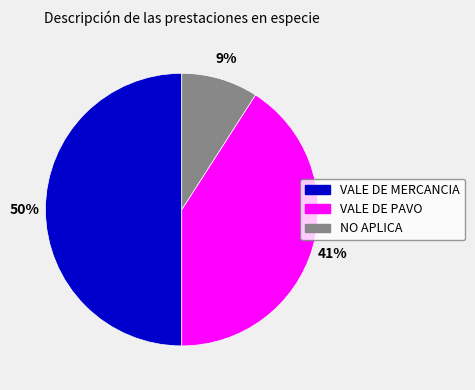

How many slices are in this pie chart?

3